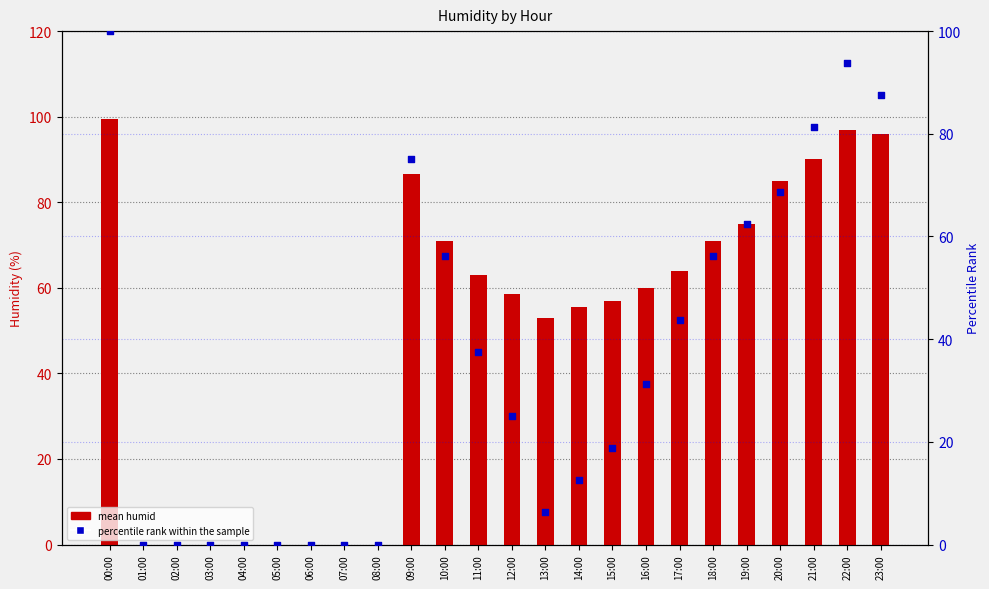

At which category is the sum across all series the highest?

00:00